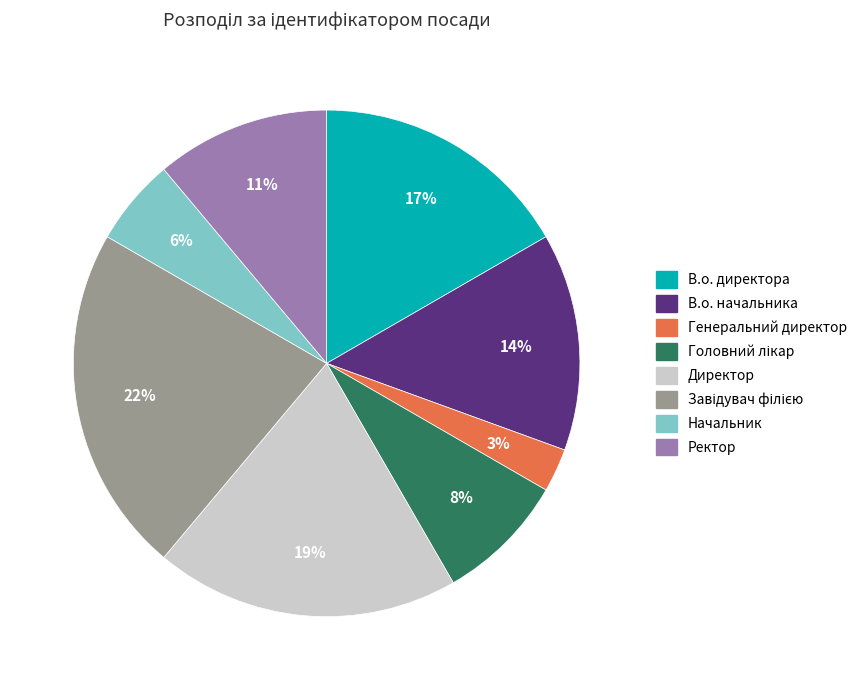

To the nearest percent, what is the difference between the Начальник and Генеральний директор slice percentages?

3%